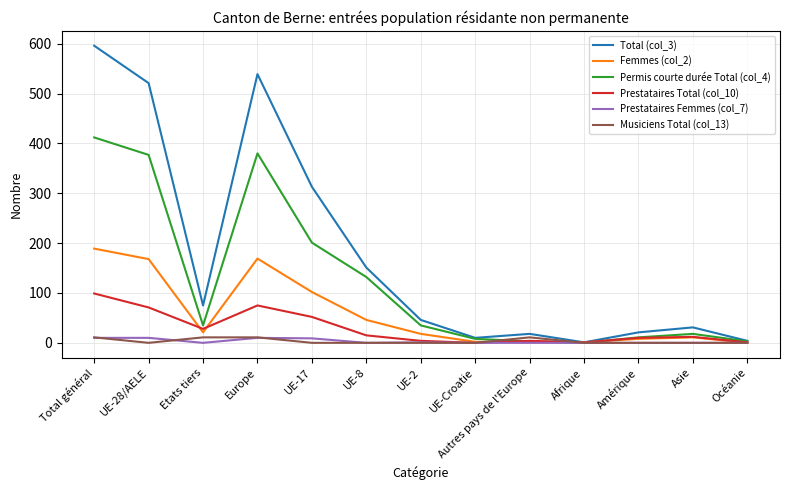

The Prestataires Femmes (col_7) series shows 0 at Amérique. True or false?

True